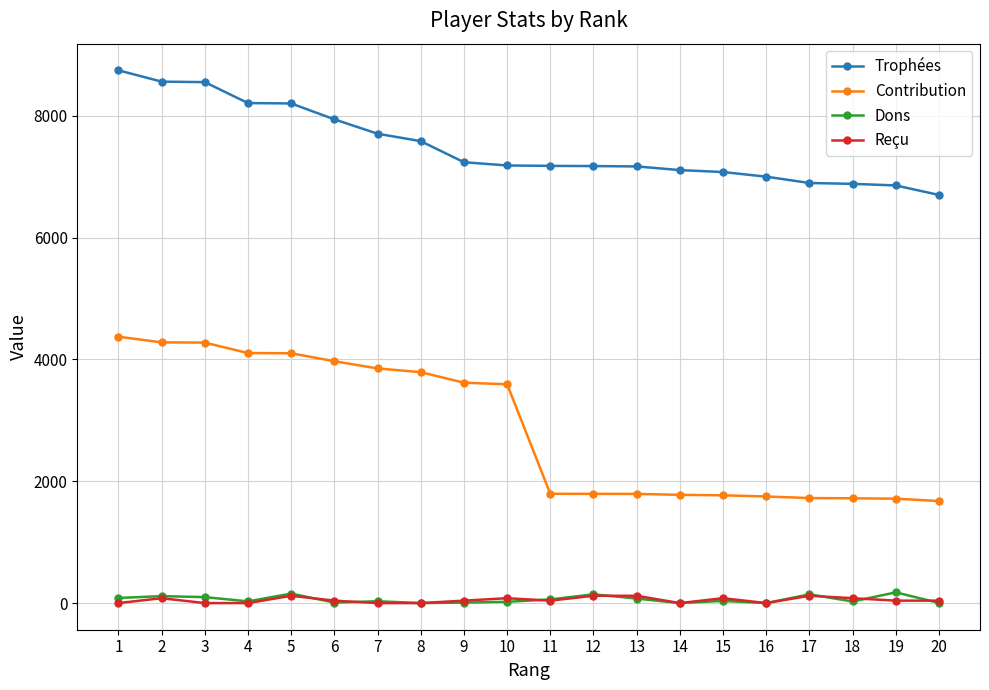

How many data points does each series have?

20